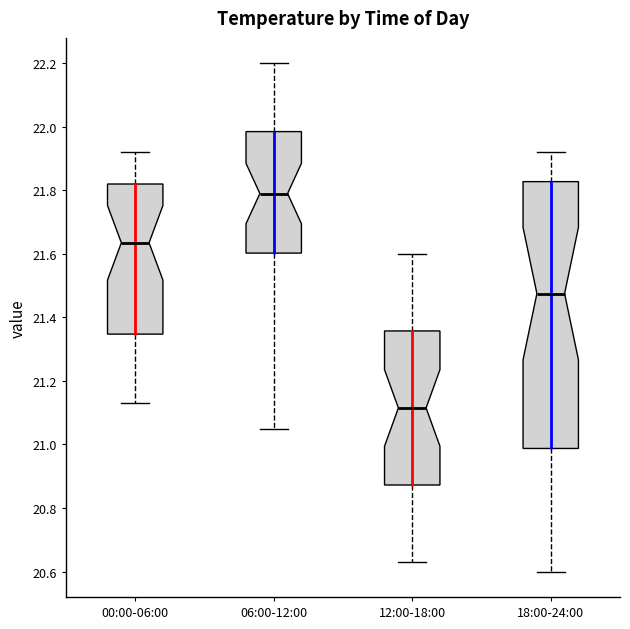

Comparing the boxes themselves (not the whiskers), which one is the tallest?

18:00-24:00